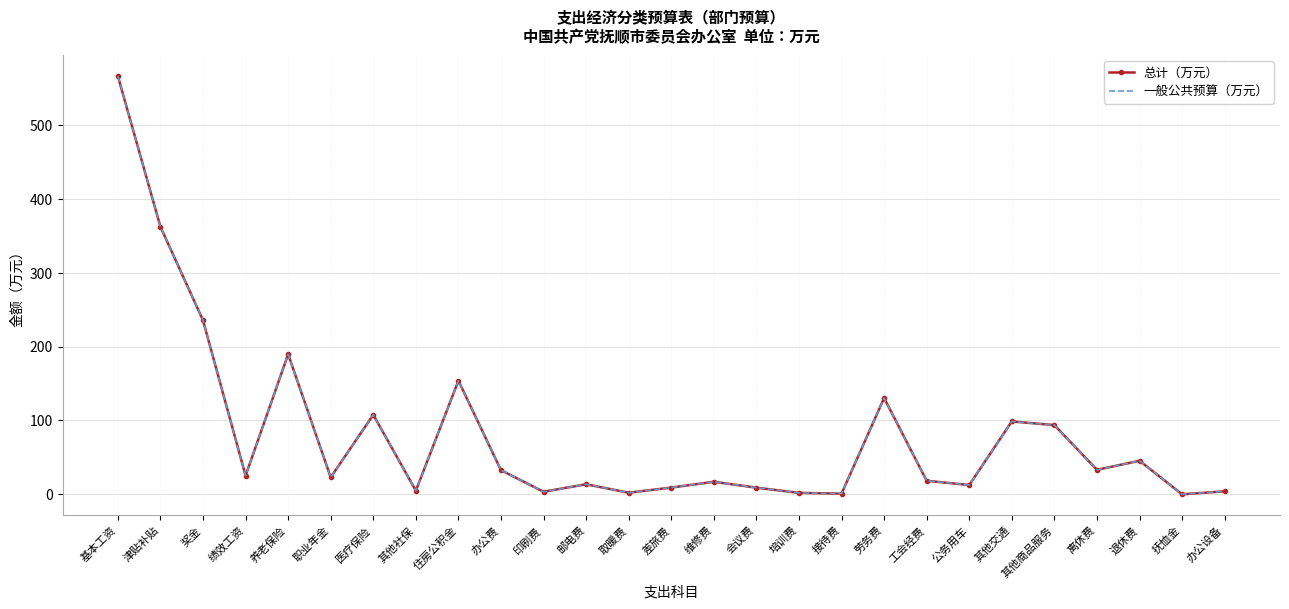

Where is 总计（万元） nearest to the value 283?

奖金